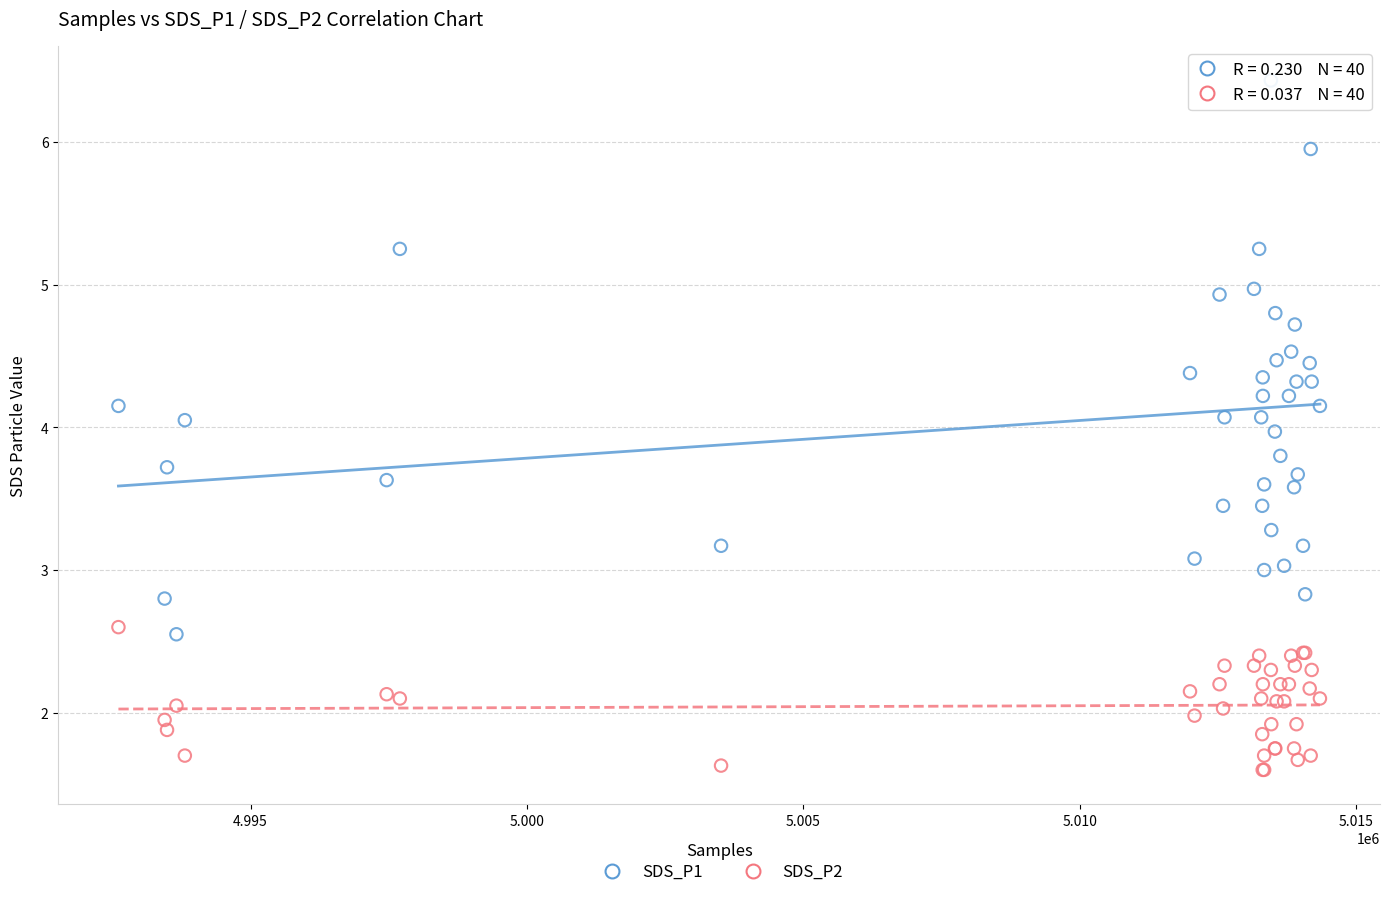

Which series has the largest Y range (max minus min)?

SDS_P1